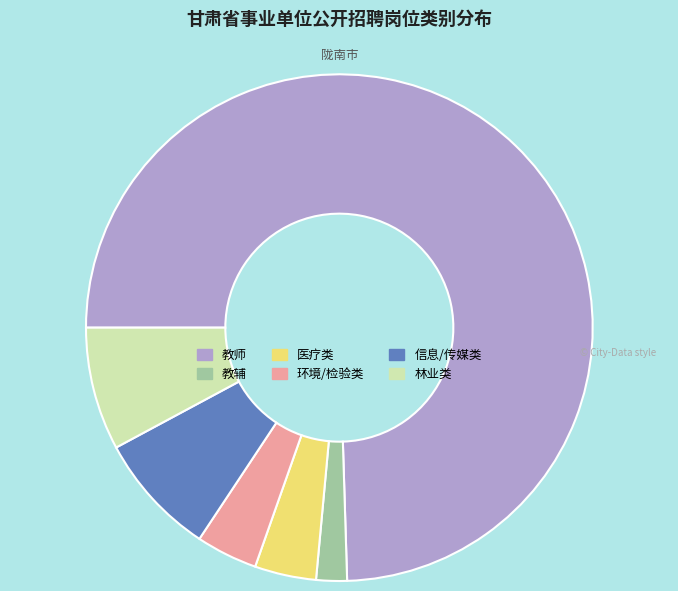

Between 教师 and 环境/检验类, which is larger?

教师